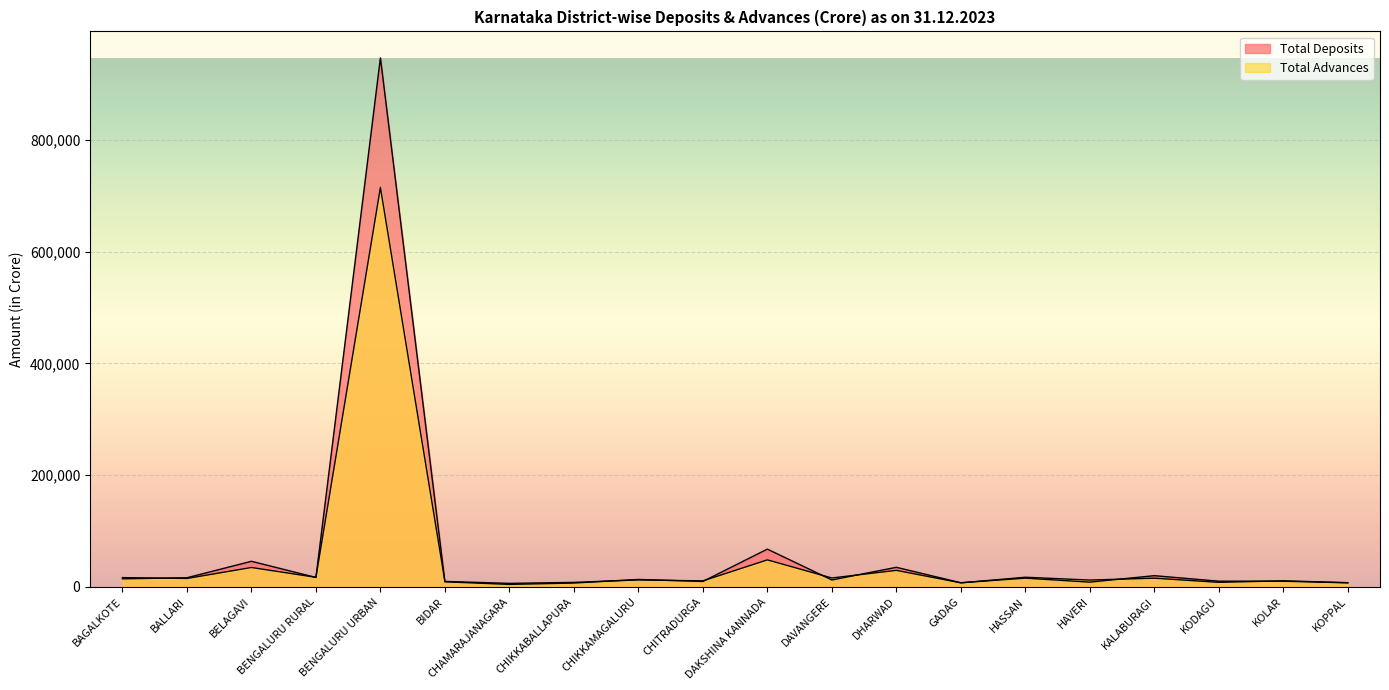

After their last crossing, which series has the higher values: Total Advances or Total Deposits?

Total Advances